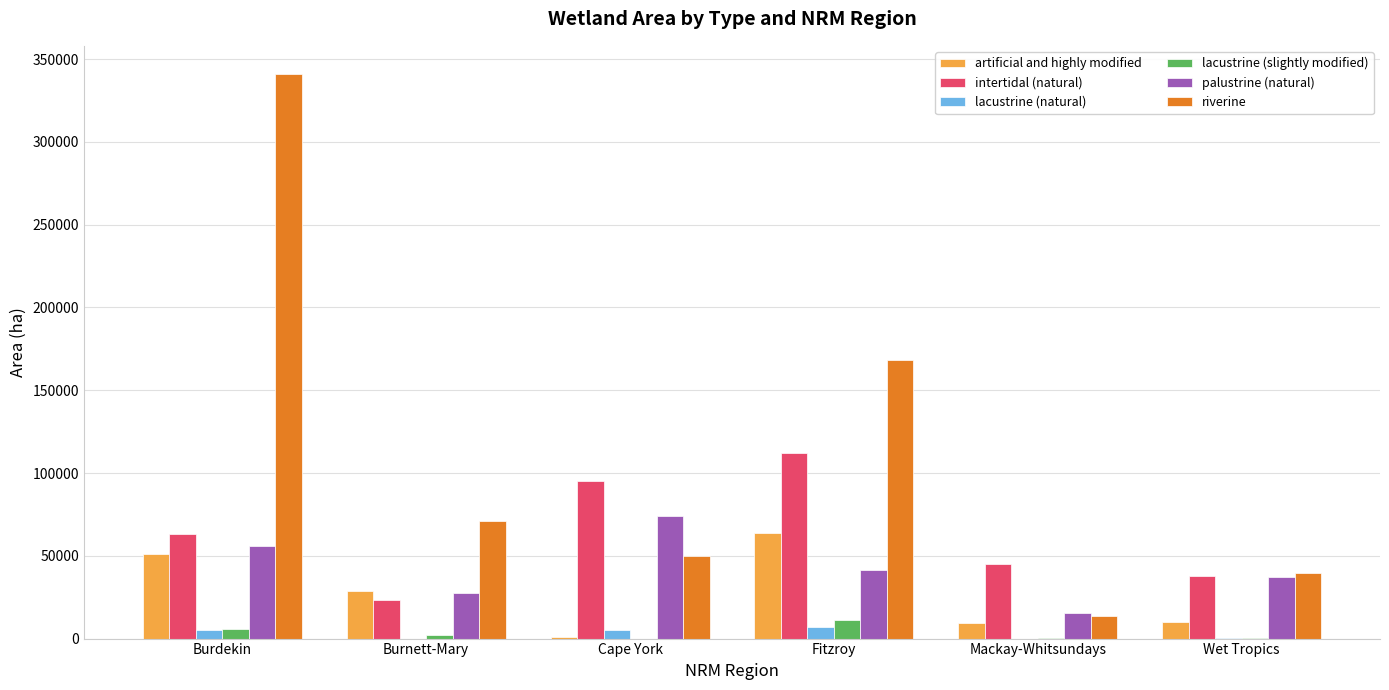

At which label is lacustrine (slightly modified) closest to 5542?

Burdekin